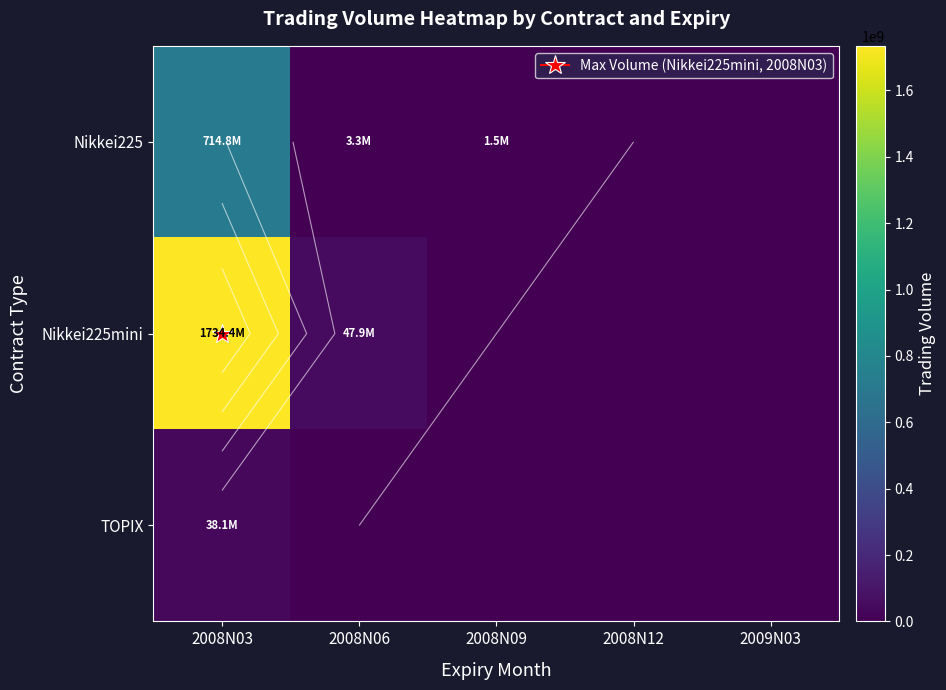

Rank the categories by TOPIX value from lowest to highest.

2008N06, 2008N09, 2008N12, 2009N03, 2008N03